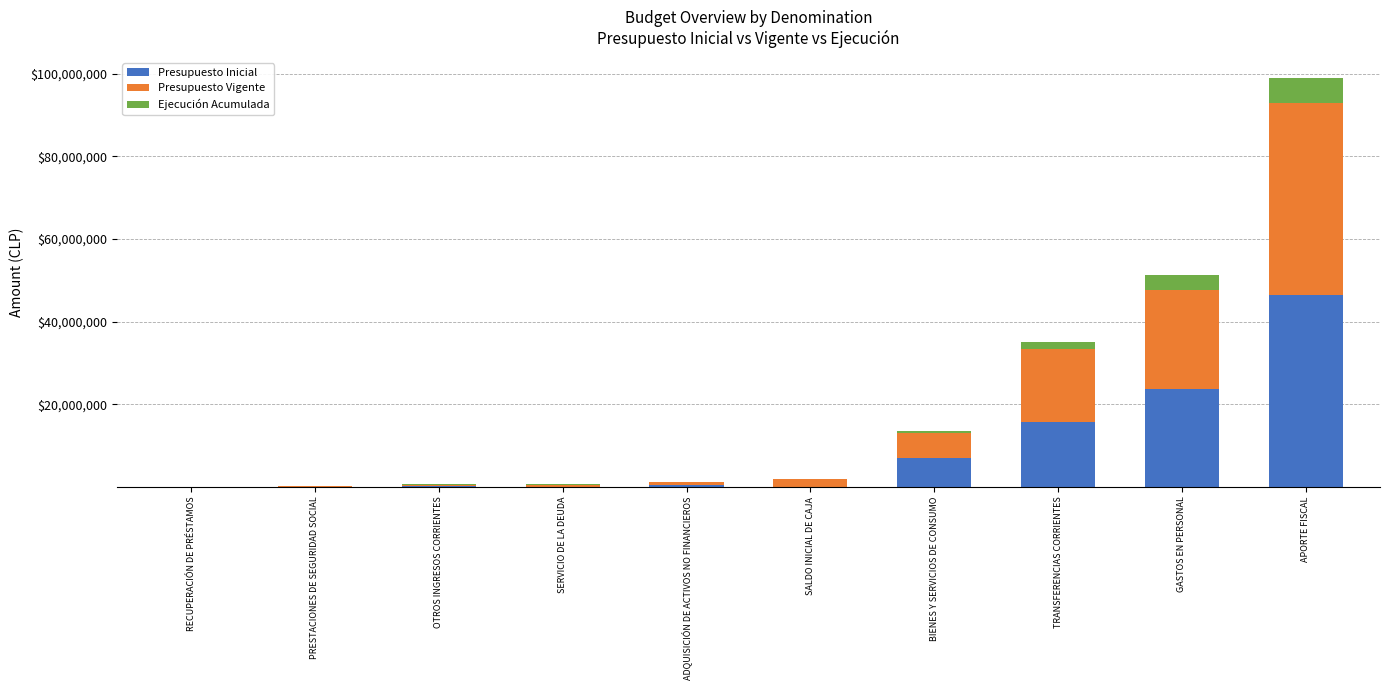

What is the total value across all series at APORTE FISCAL?

98912785